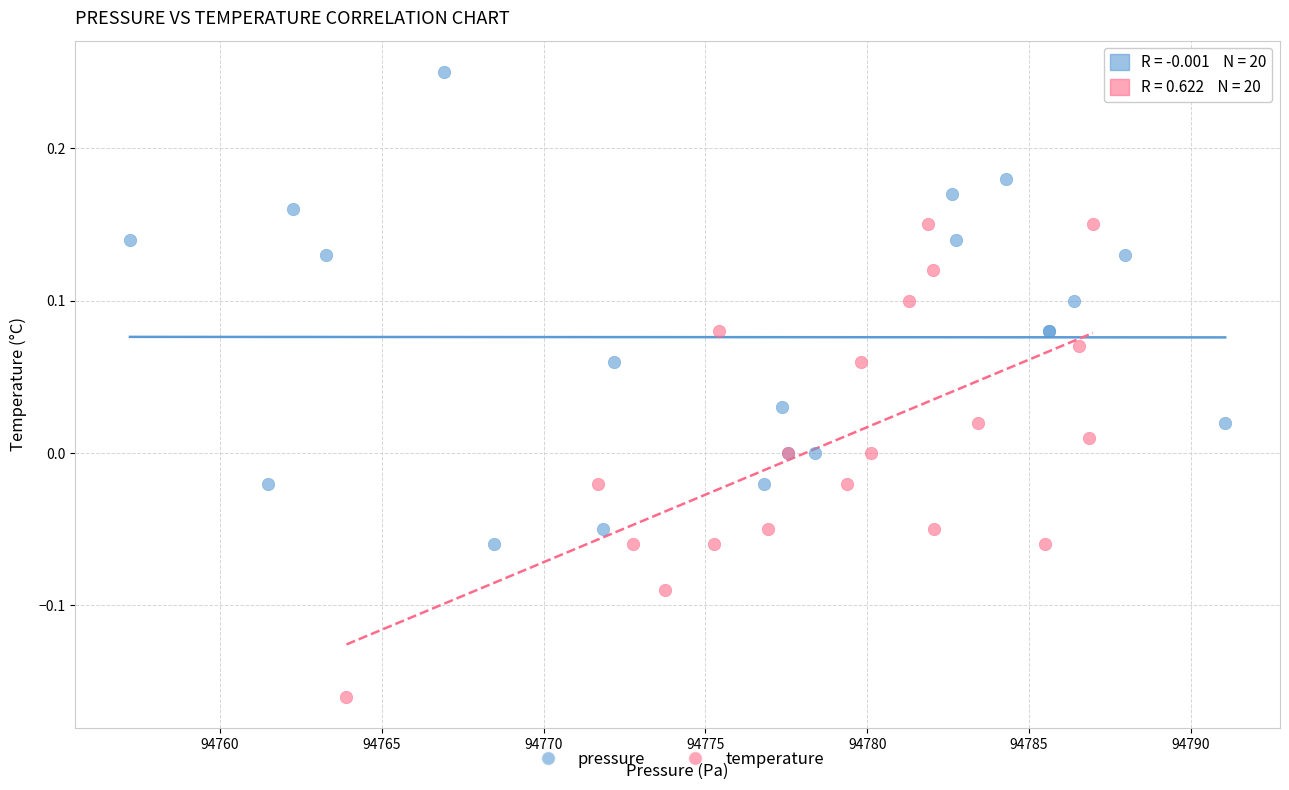

Which series contains the lowest Y value?

temperature